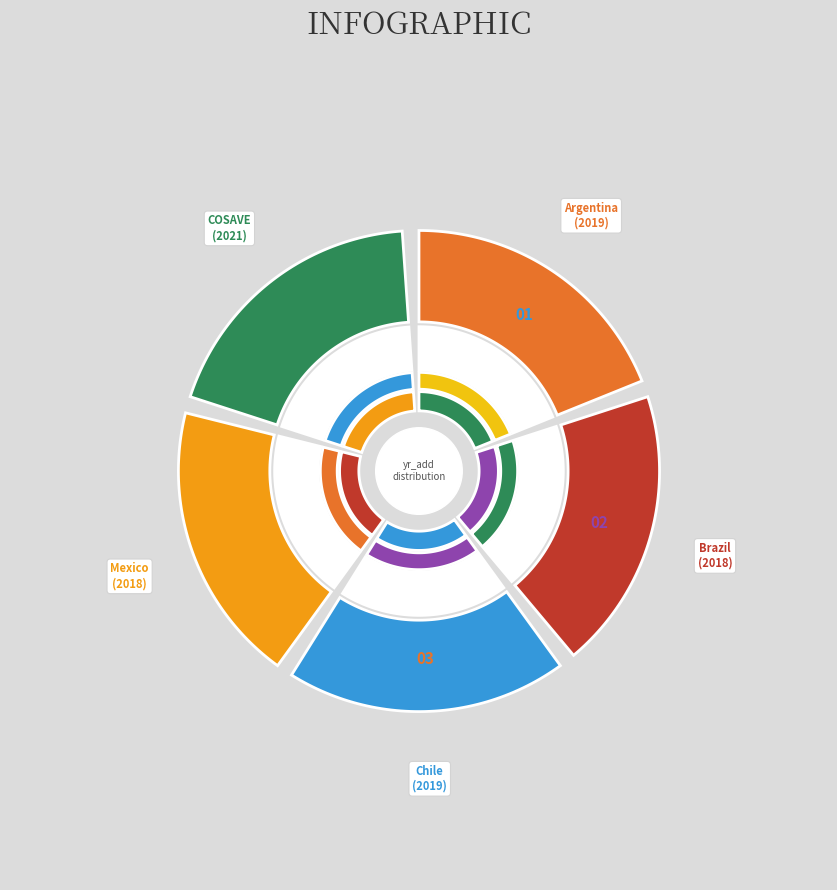

Does Mexico account for over 50% of the chart?

No